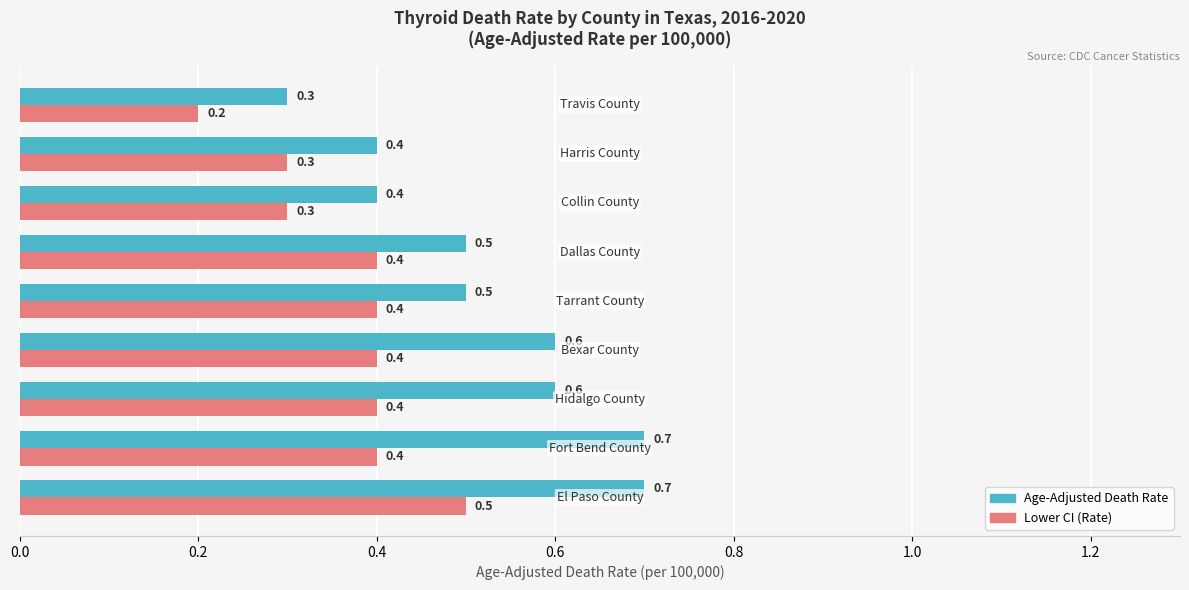

Count the Lower CI (Rate) values in the range 0 to 1.

9